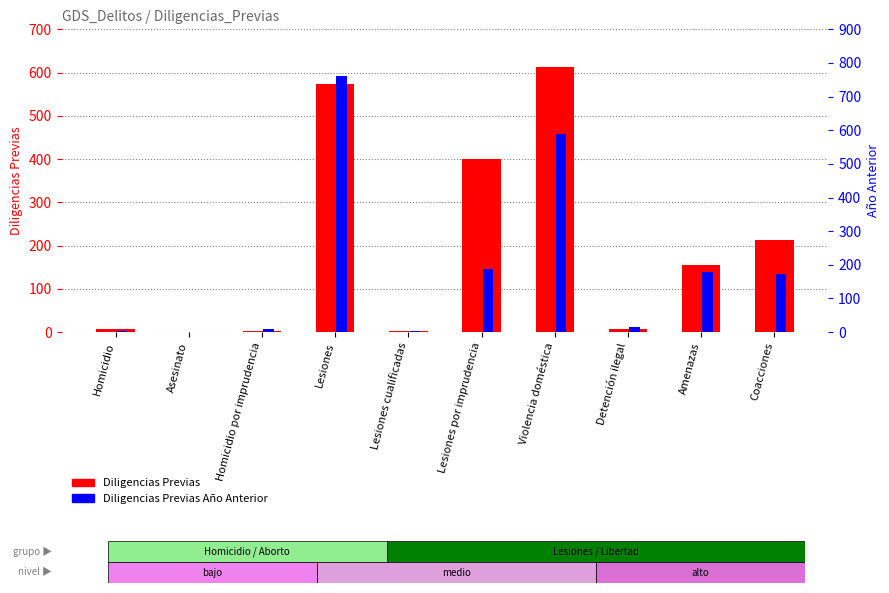

True or false: Diligencias Previas has a value of 3 at Homicidio.

False